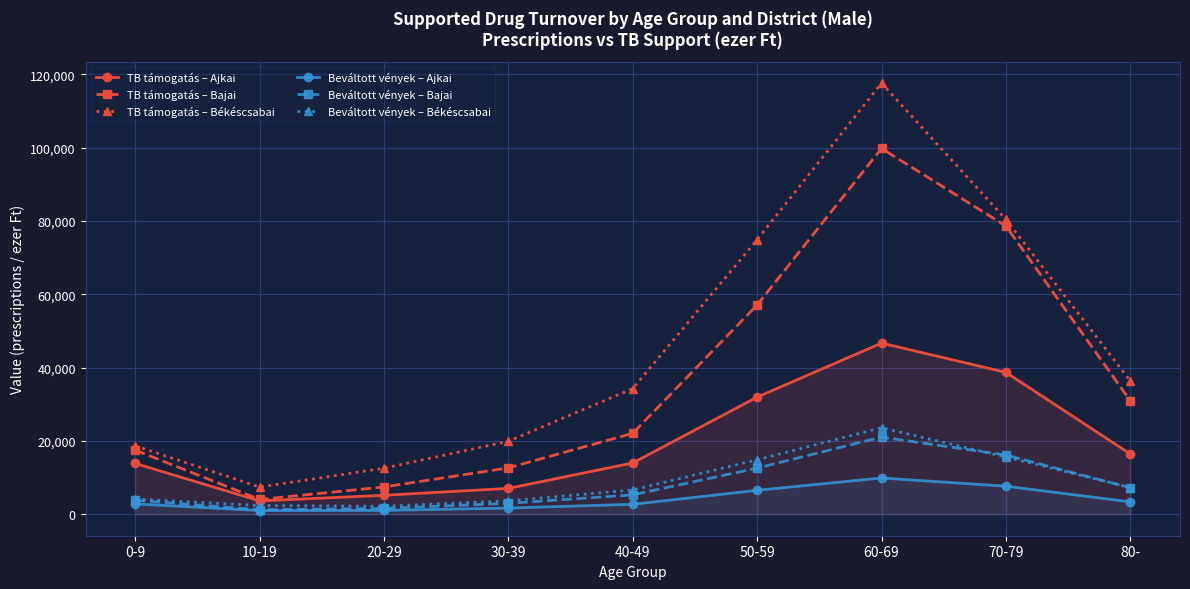

How many lines are shown in the chart?

6